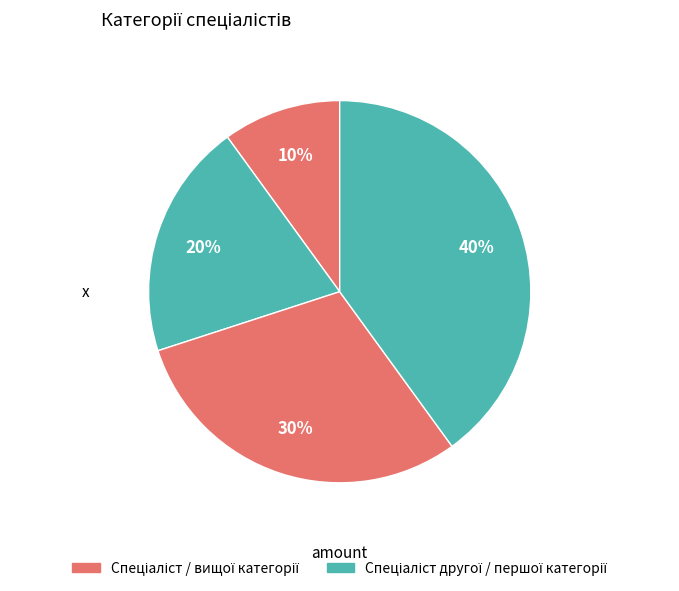

Count the number of slices in the pie.

4